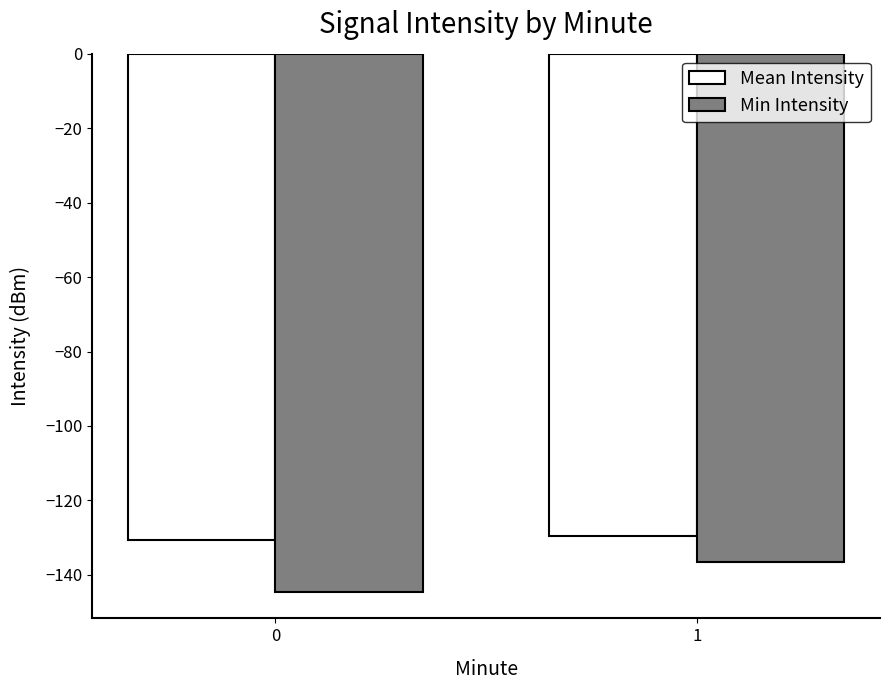

How many bars are there in total?

4